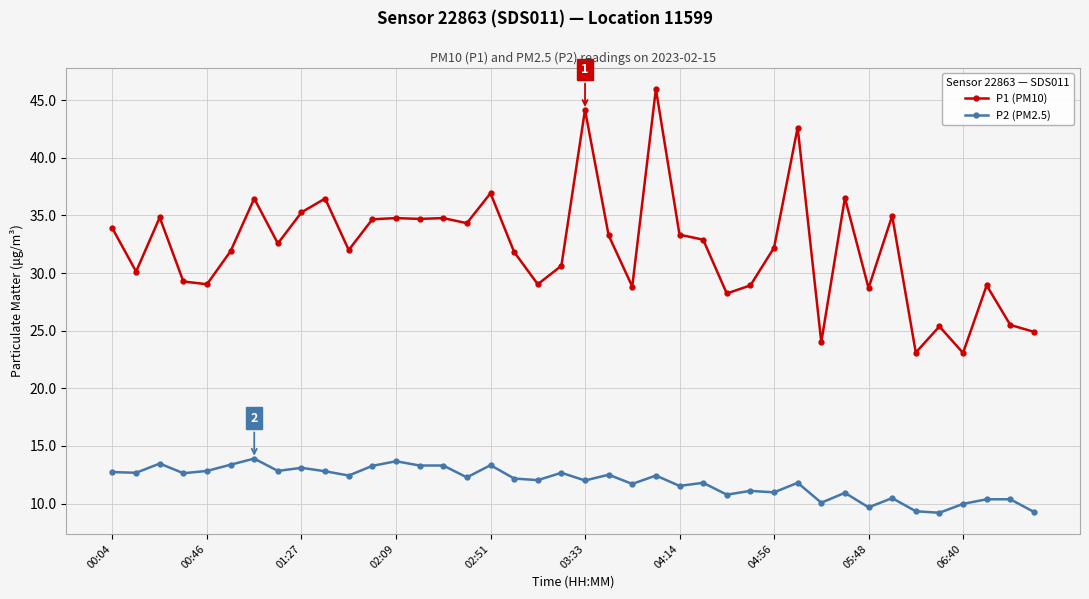

What is the value of the P1 (PM10) point at the 8th from the left?

32.6